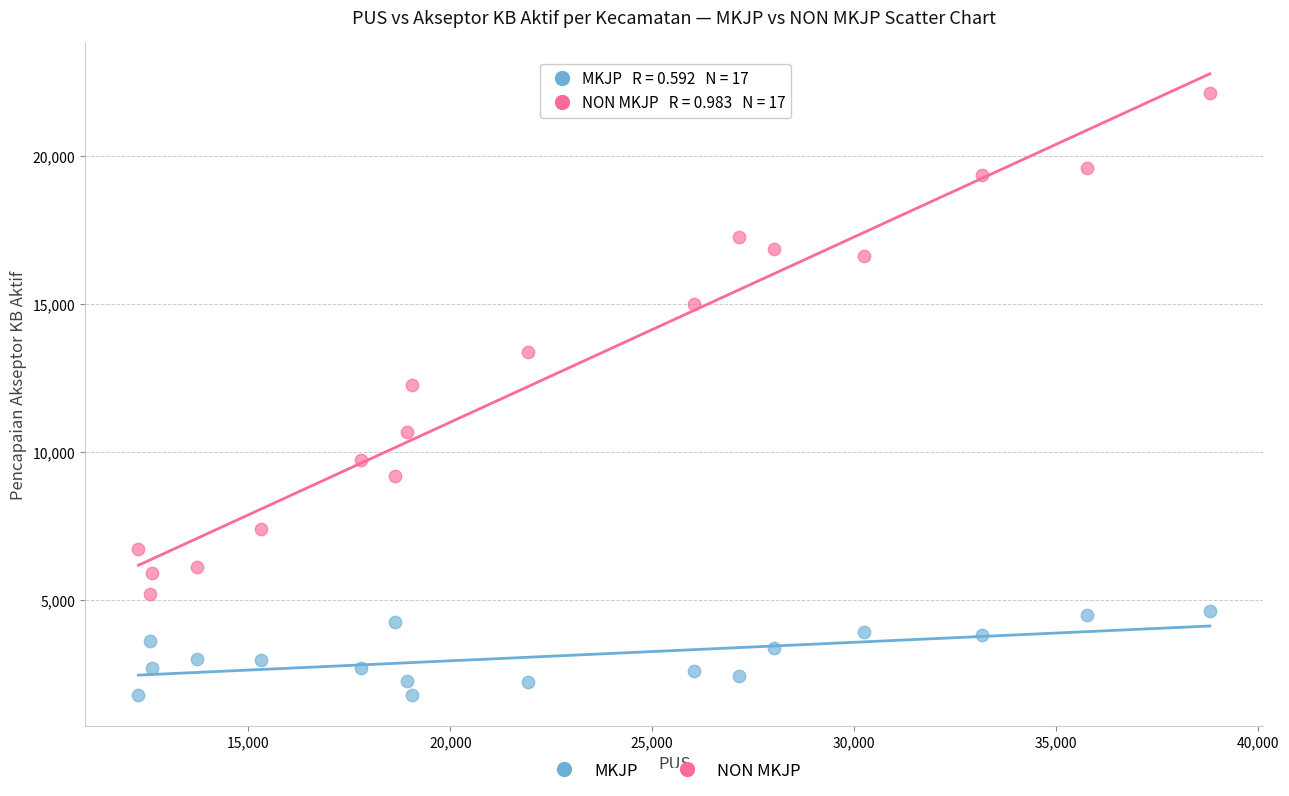

Which series reaches the maximum Y coordinate?

NON MKJP